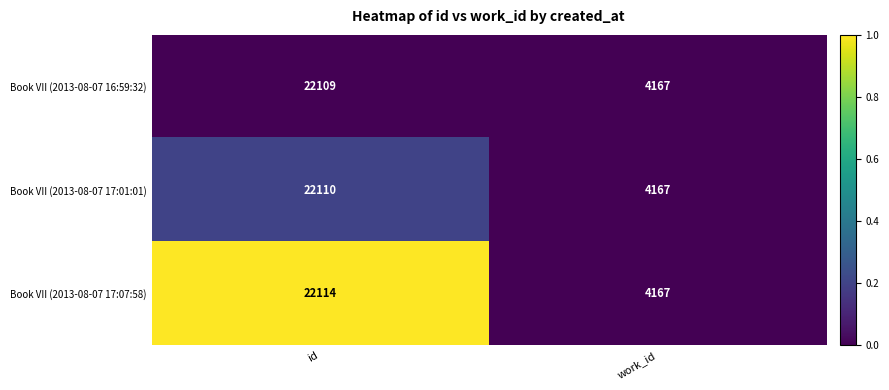

How many values in the Book VII (2013-08-07 17:01:01) series are below 22110?

1